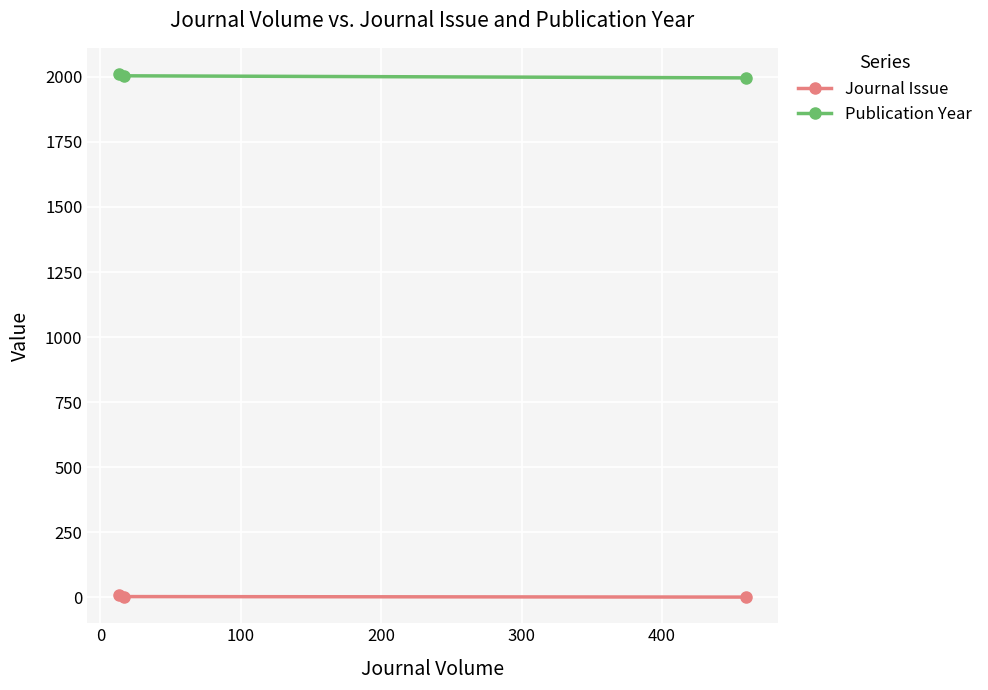

At how many categories does at least one series exceed 152?

3